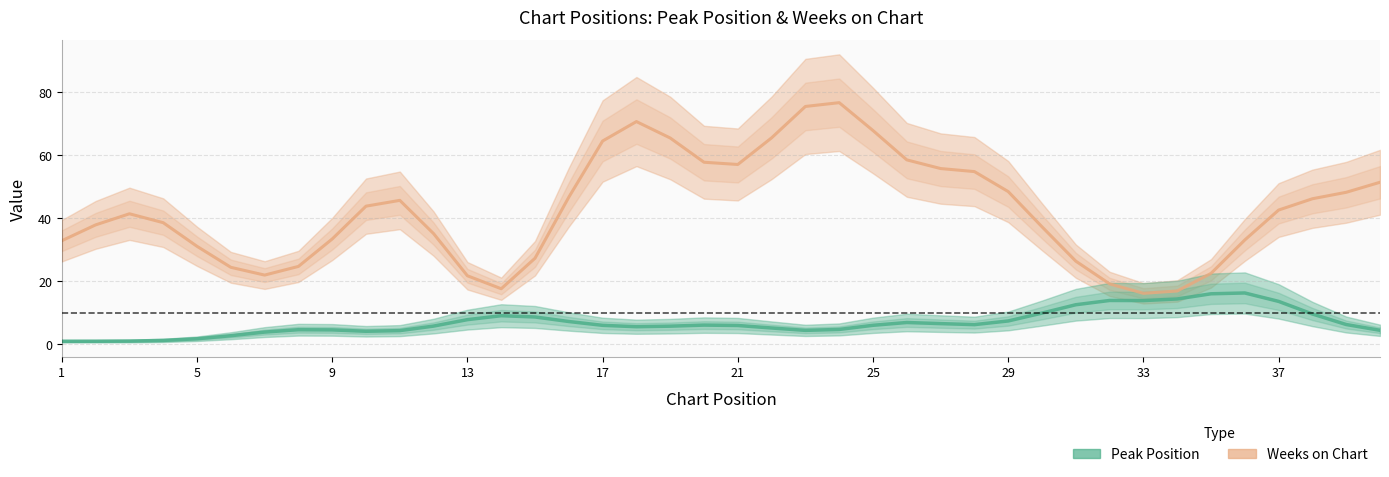

What is the difference between the maximum and minimum values in the Weeks on Chart series?

60.5